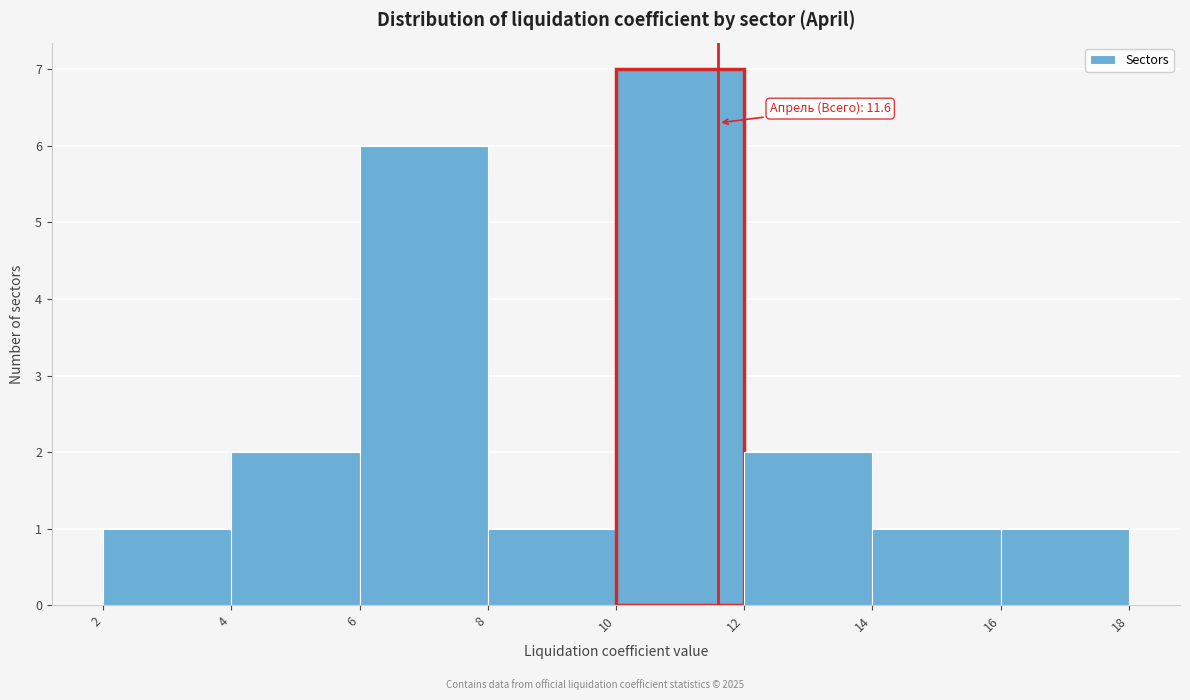

Which range on the x-axis has the tallest bar?

10 to 12